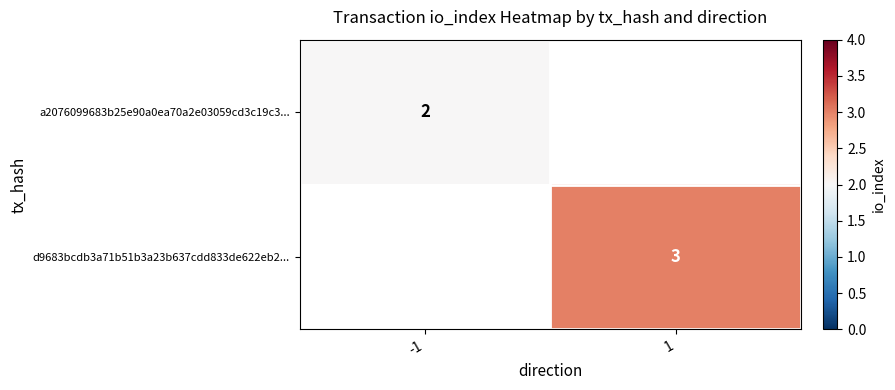

Between -1 and 1, which is larger?

1